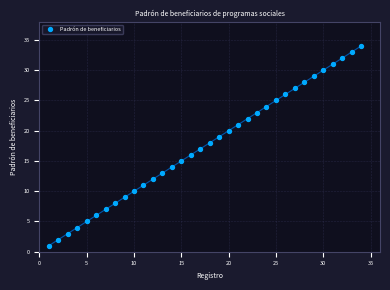

What is the range of Y values (max minus min)?

33